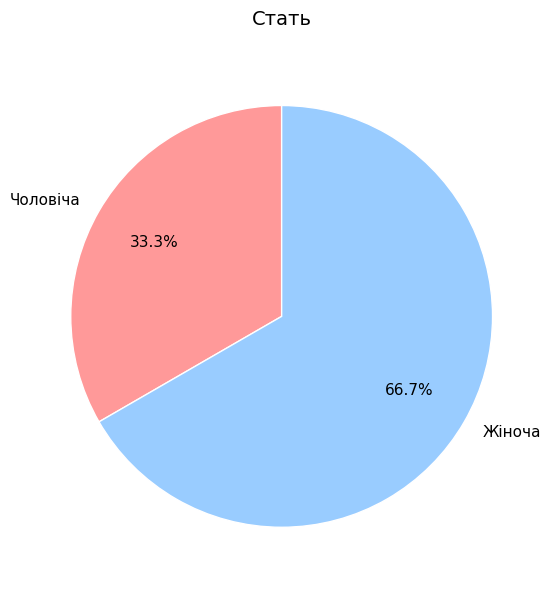

How much of the chart is everything except Жіноча?

33.3%